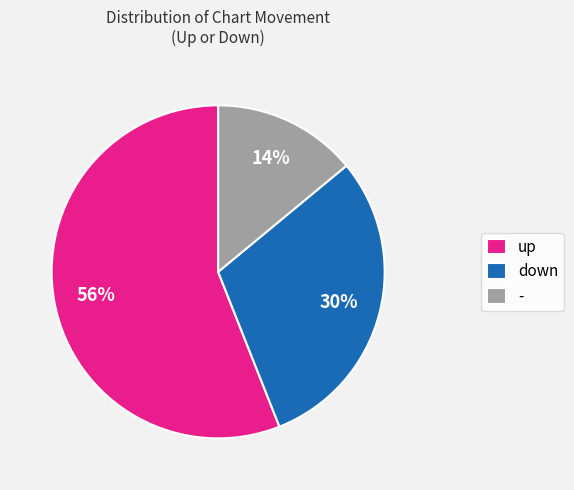

To the nearest percent, what is the average slice percentage?

33%